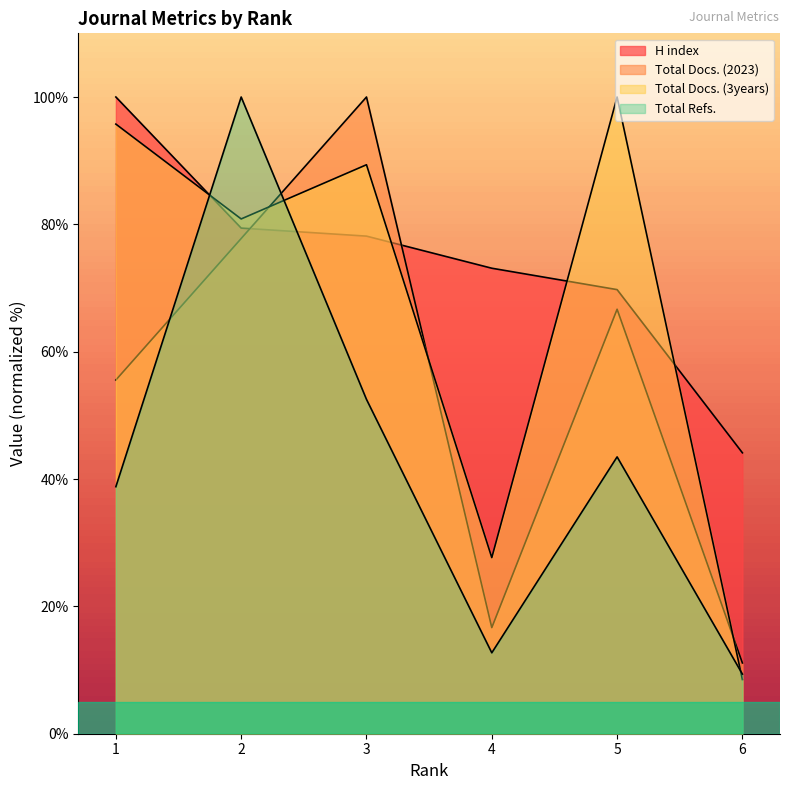

What is the smallest value displayed?

8.5